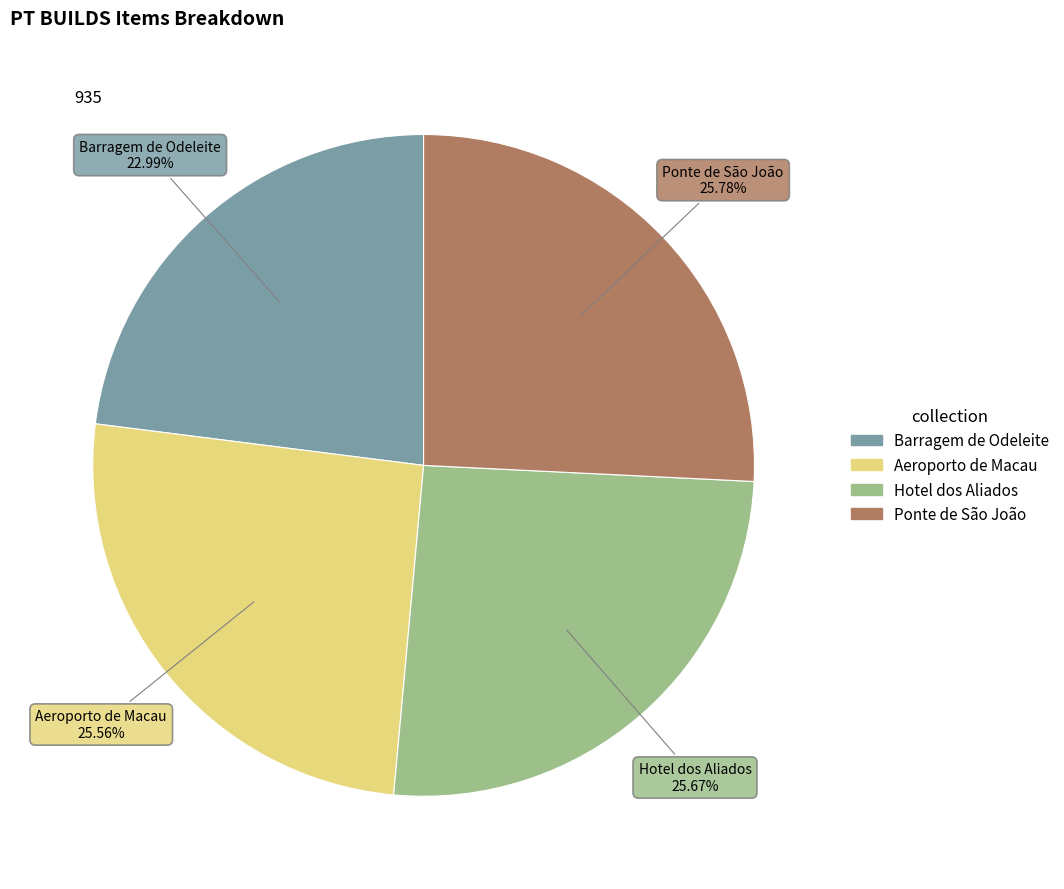

What percentage is NOT represented by Aeroporto de Macau?

74.4%